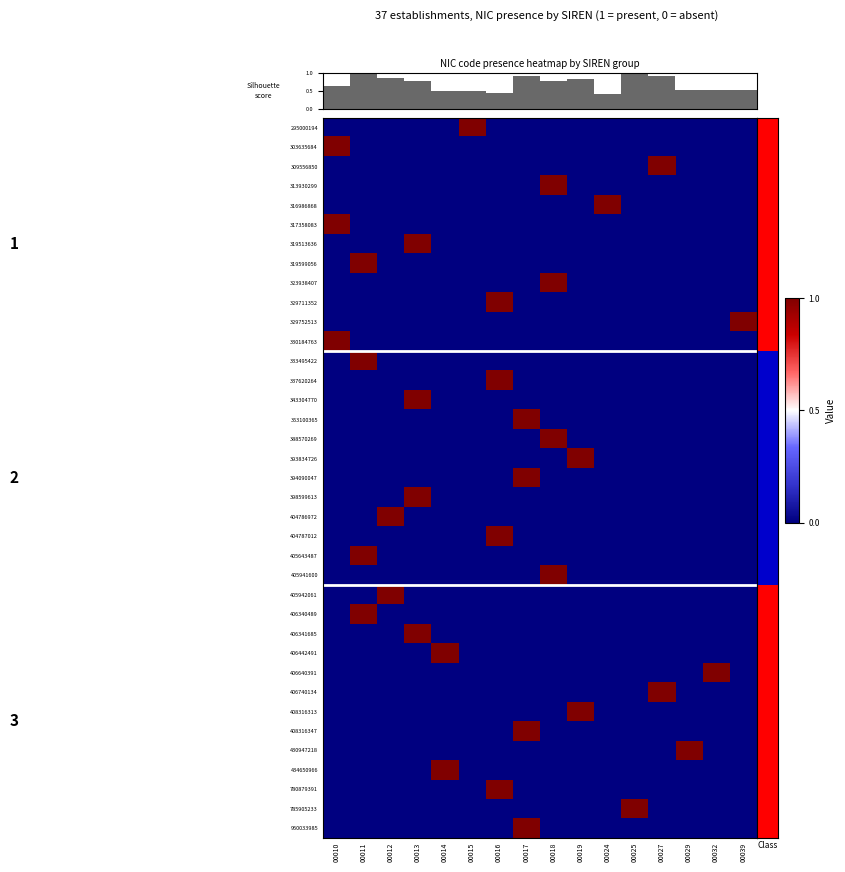

How many 780879391 values are between 0 and 1?

16